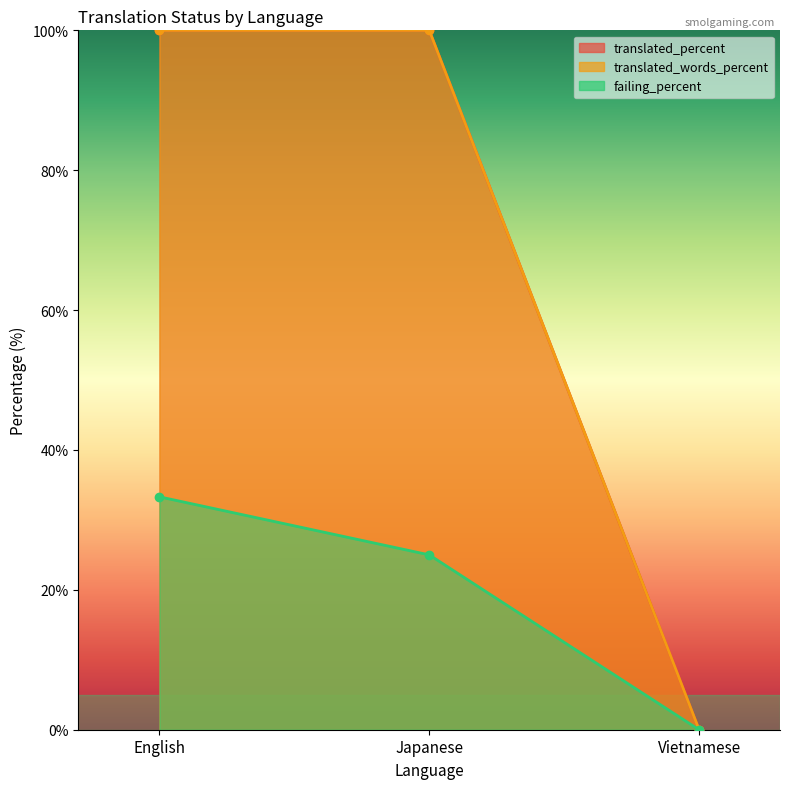

What is the difference between the maximum and minimum values in the translated_words_percent series?

100.0